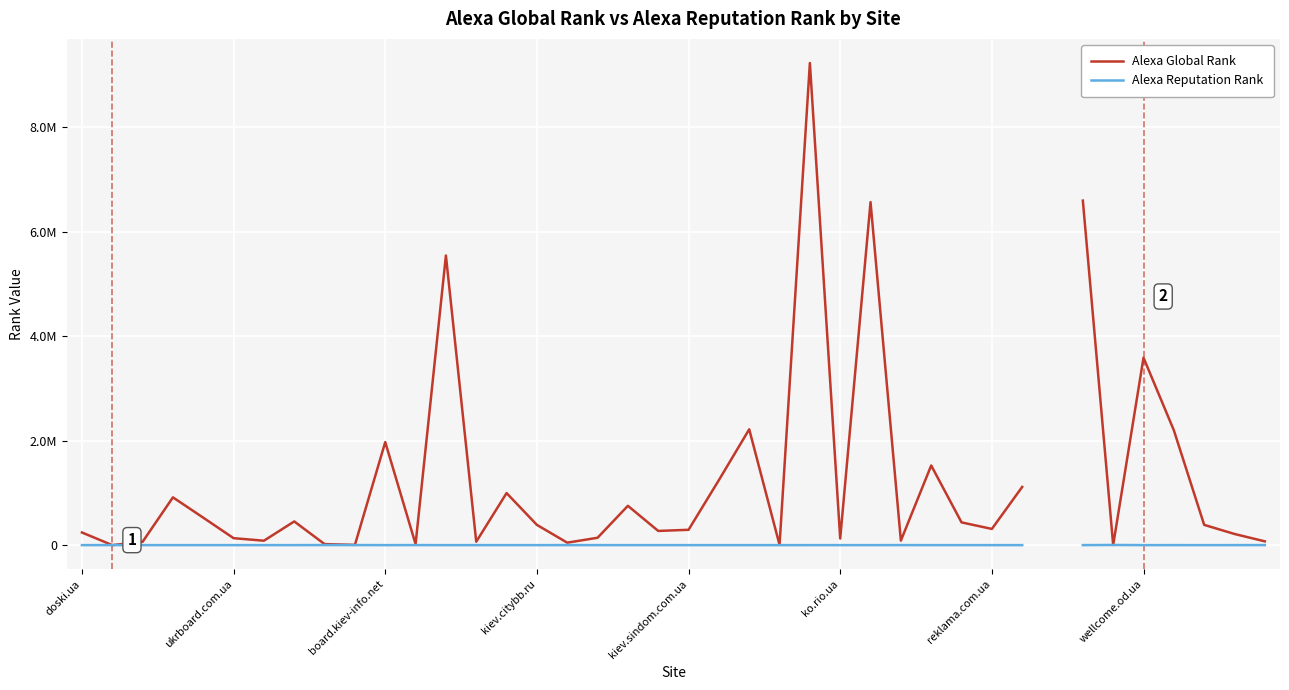

Between wellcome.od.ua and 25, which series saw the biggest shift?

Alexa Global Rank